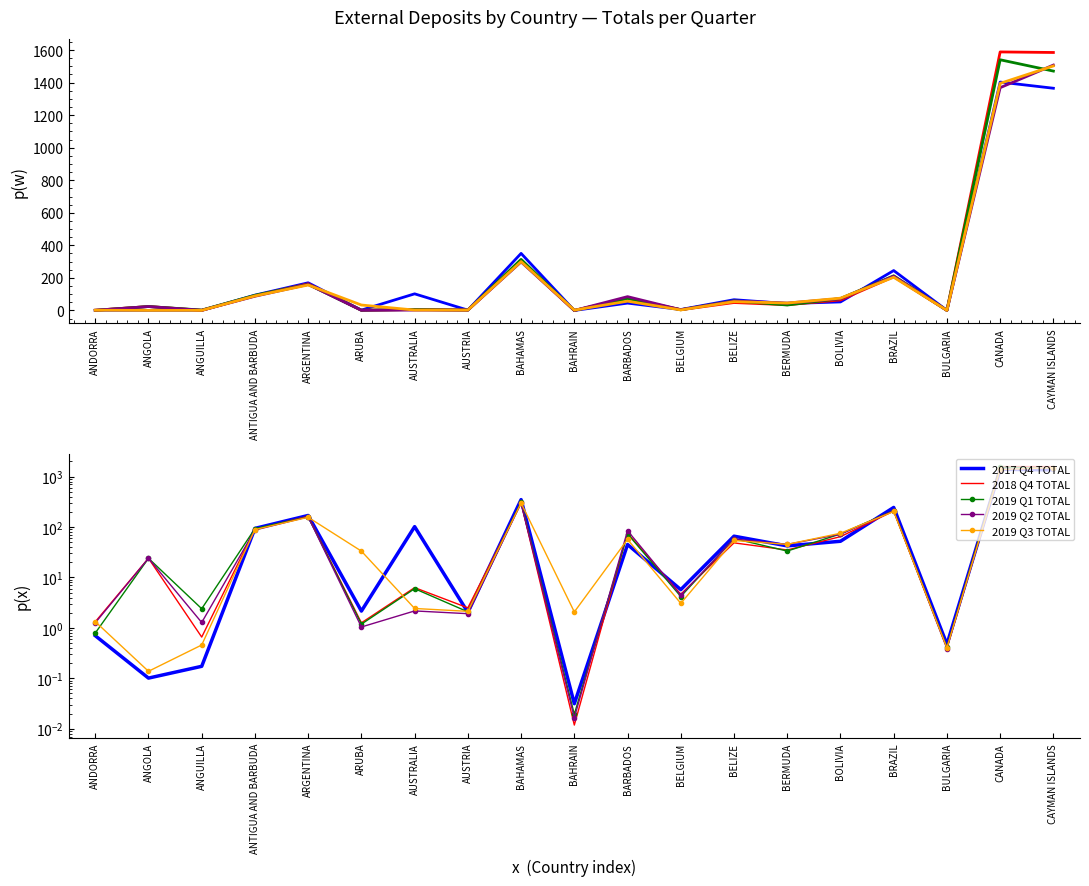

At which category is the sum across all series the highest?

CAYMAN ISLANDS